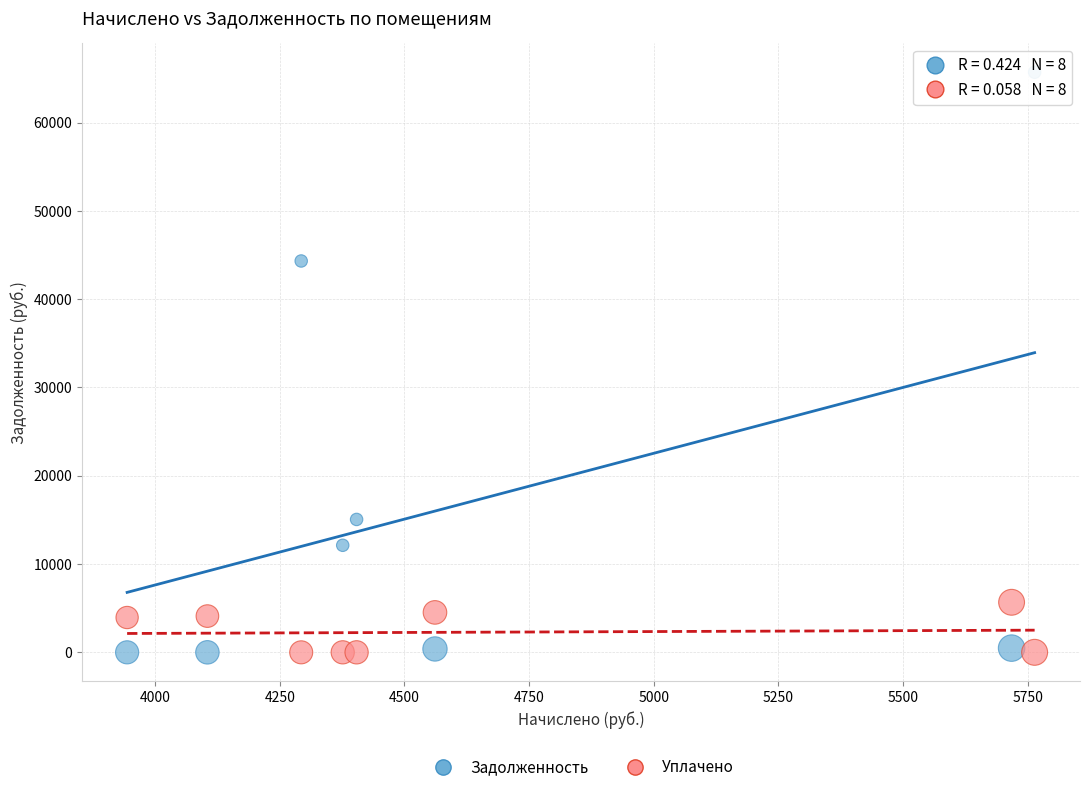

Across all series, what Y value is closest to 32847?

44319.7